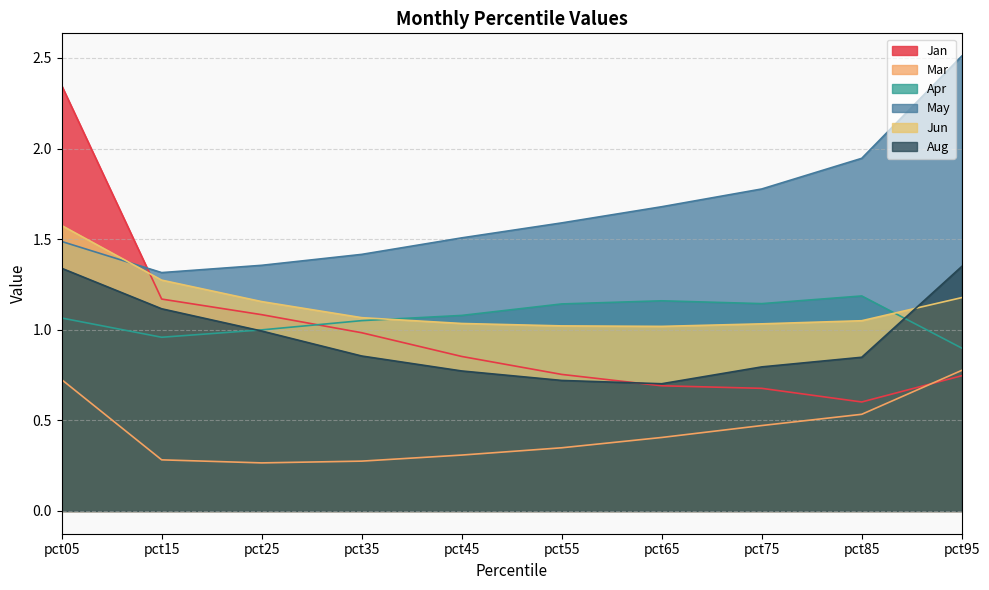

What is the maximum value for Apr?

1.2